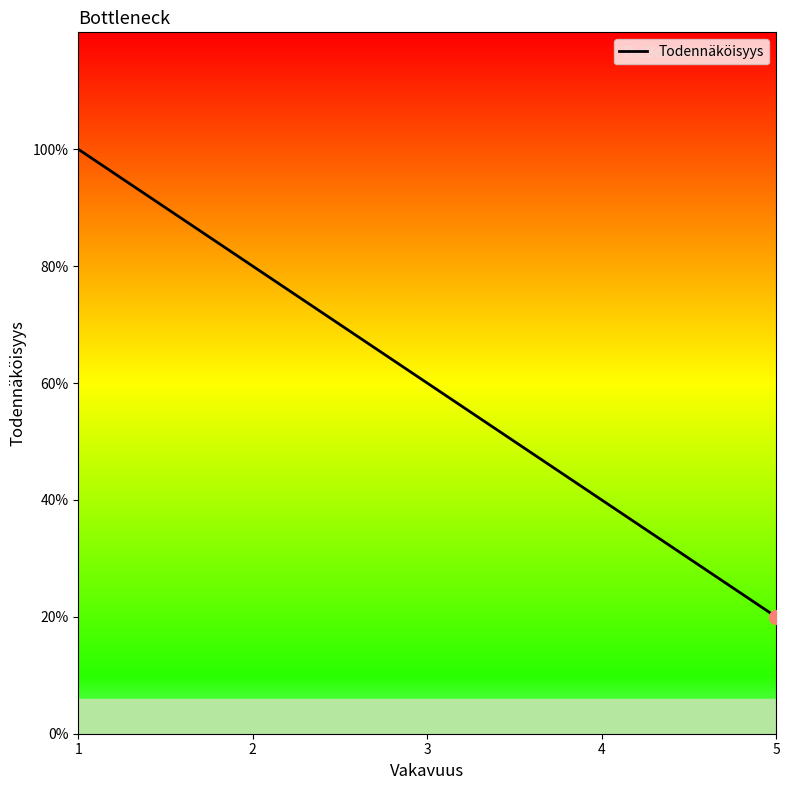

Is it true that the value at 4 is 2?

True